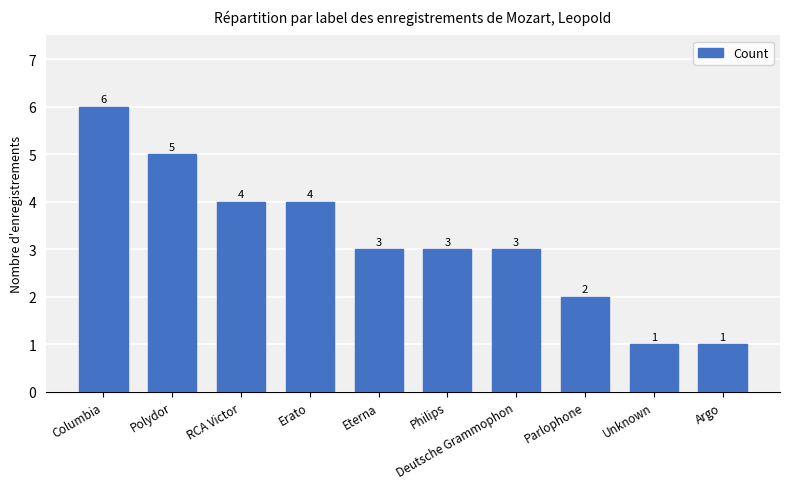

Read the value at RCA Victor.

4